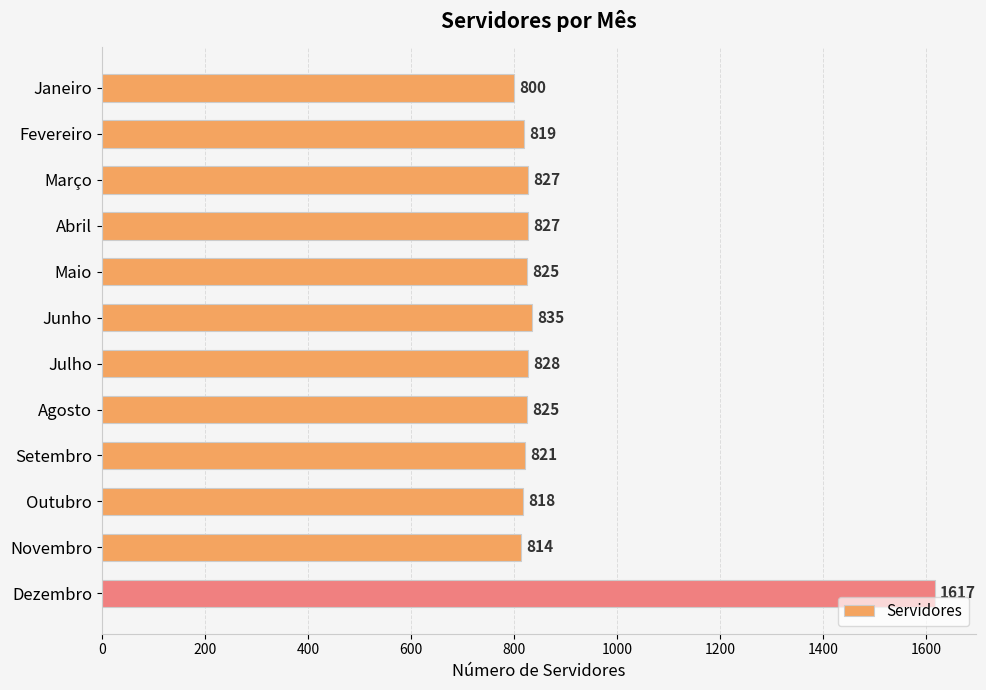

What position from the bottom is Setembro?

4